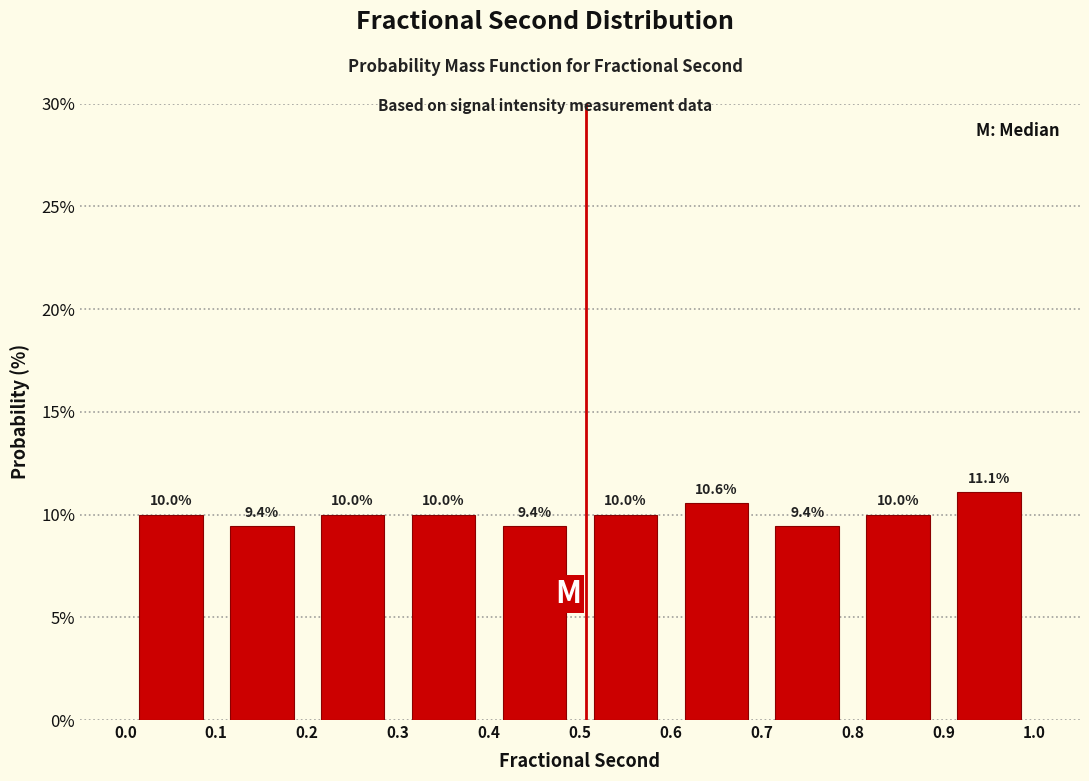

Reading left to right, transcribe this chart: for each bar, give the range it covers on the x-axis and its height.

0.0 to 0.1: 10.0
0.1 to 0.2: 9.4
0.2 to 0.3: 10.0
0.3 to 0.4: 10.0
0.4 to 0.5: 9.4
0.5 to 0.6: 10.0
0.6 to 0.7: 10.6
0.7 to 0.8: 9.4
0.8 to 0.9: 10.0
0.9 to 1.0: 11.1